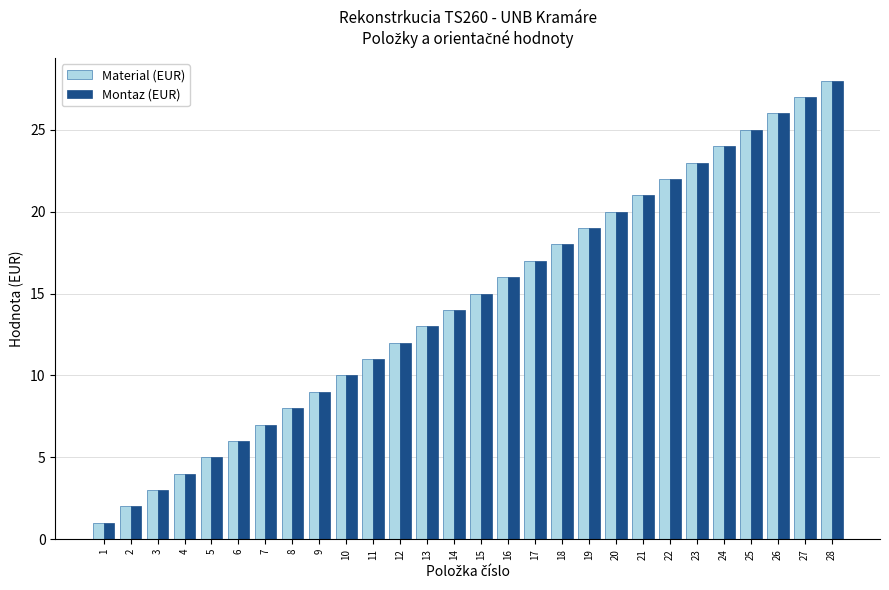

Is the value of Material (EUR) at 27 greater than the value of Montaz (EUR) at 11?

Yes